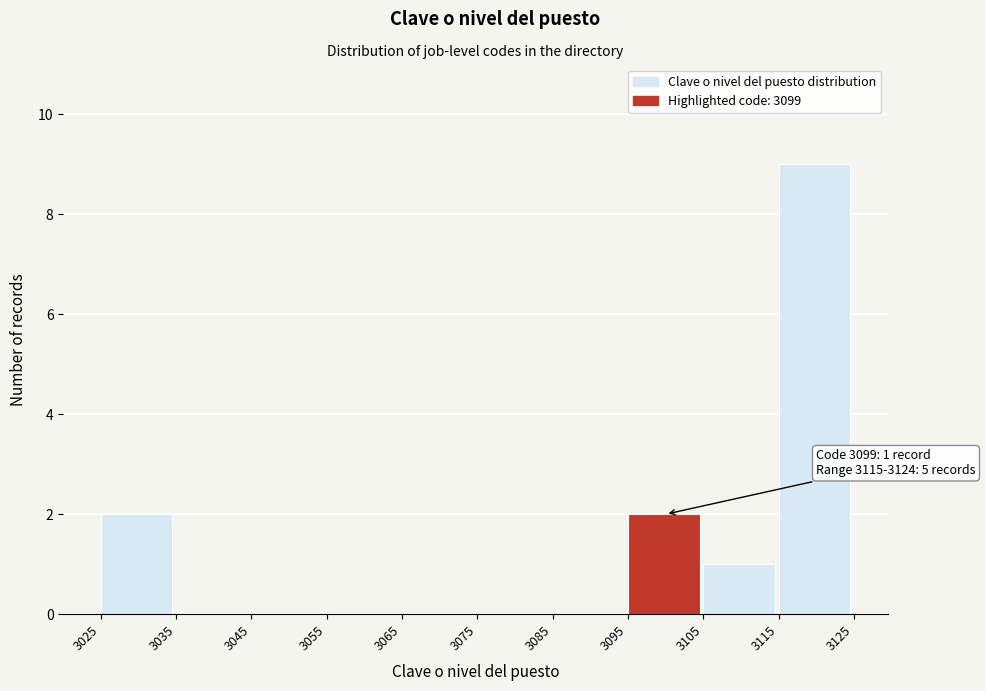

Over which range of the x-axis is the bar tallest?

3115 to 3125